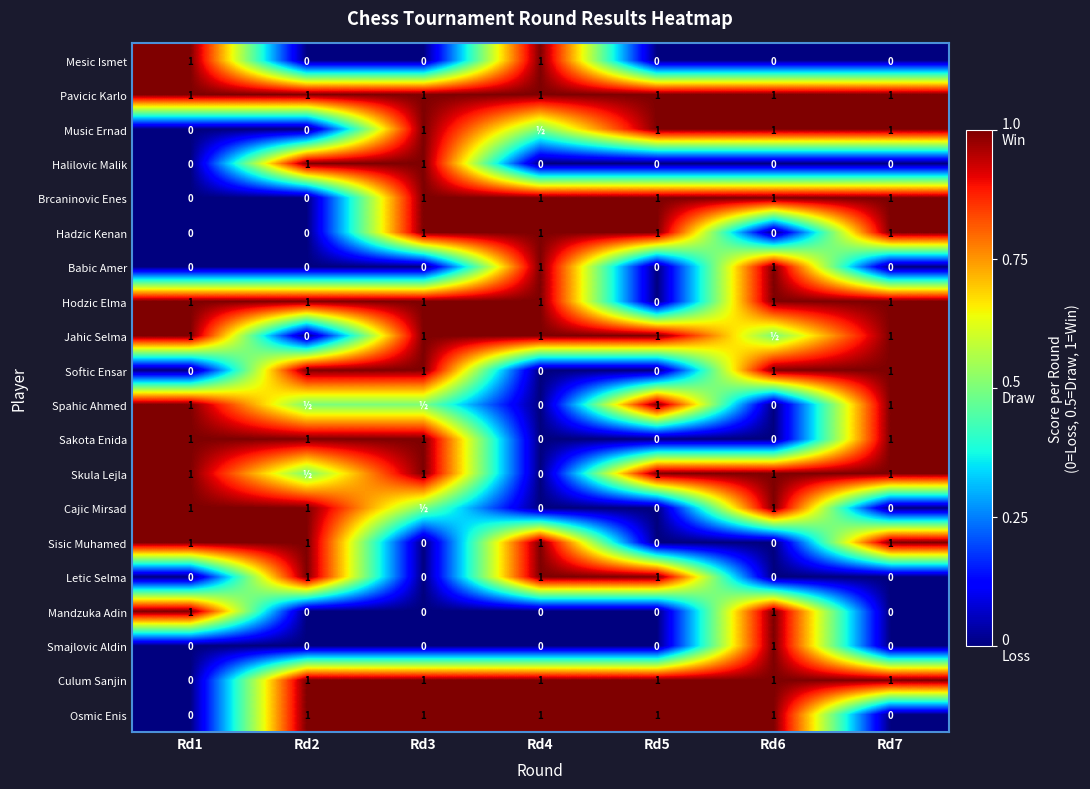

Is the value of Sisic Muhamed at Rd7 greater than the value of Spahic Ahmed at Rd6?

Yes